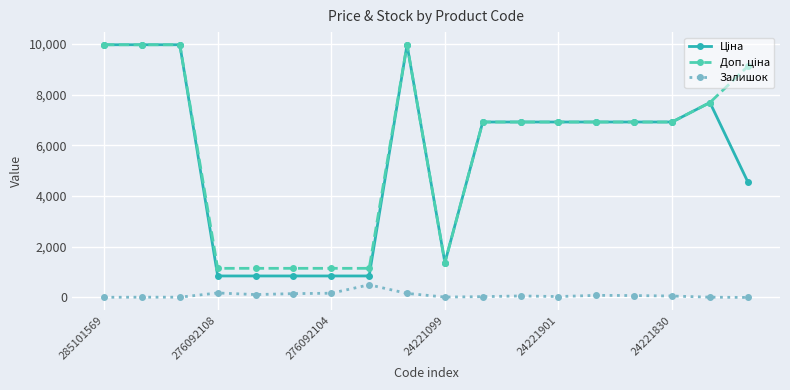

What is the greatest value displayed?

9975.0